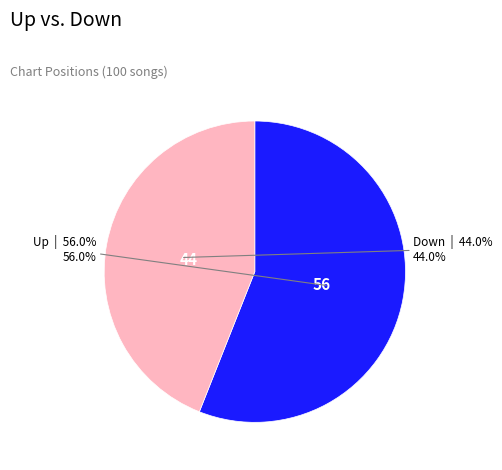

Is there any slice that represents more than half of the pie?

Yes